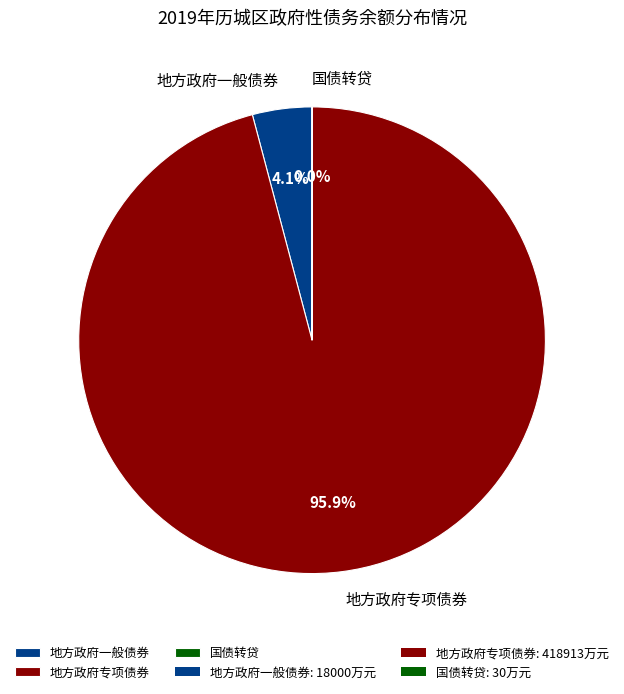

Is there a majority slice in this chart?

Yes